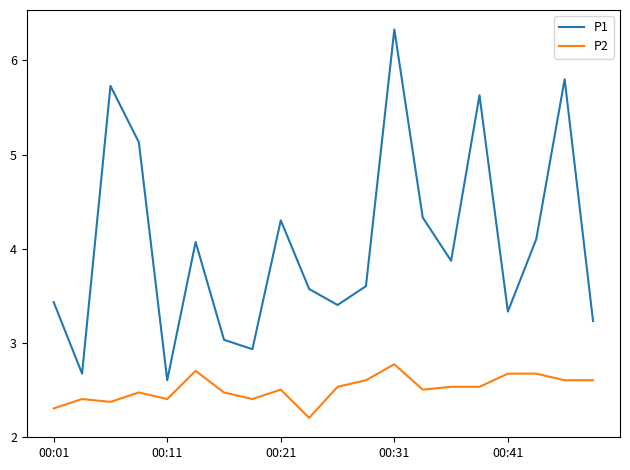

True or false: P1 and P2 cross at least once.

False